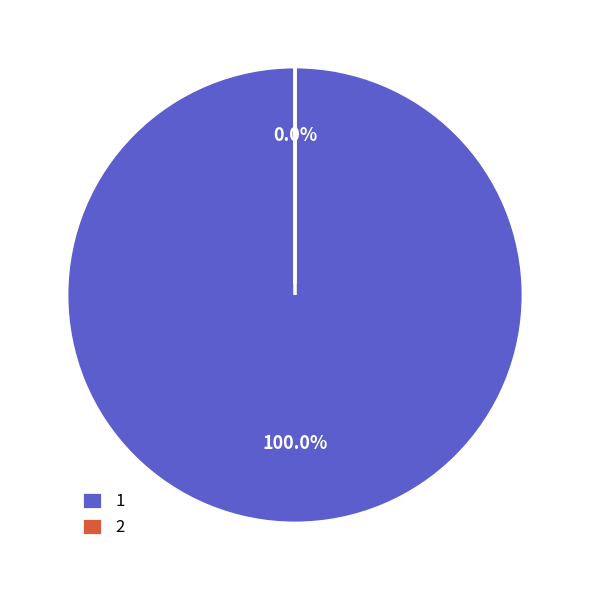

Count the number of slices in the pie.

2